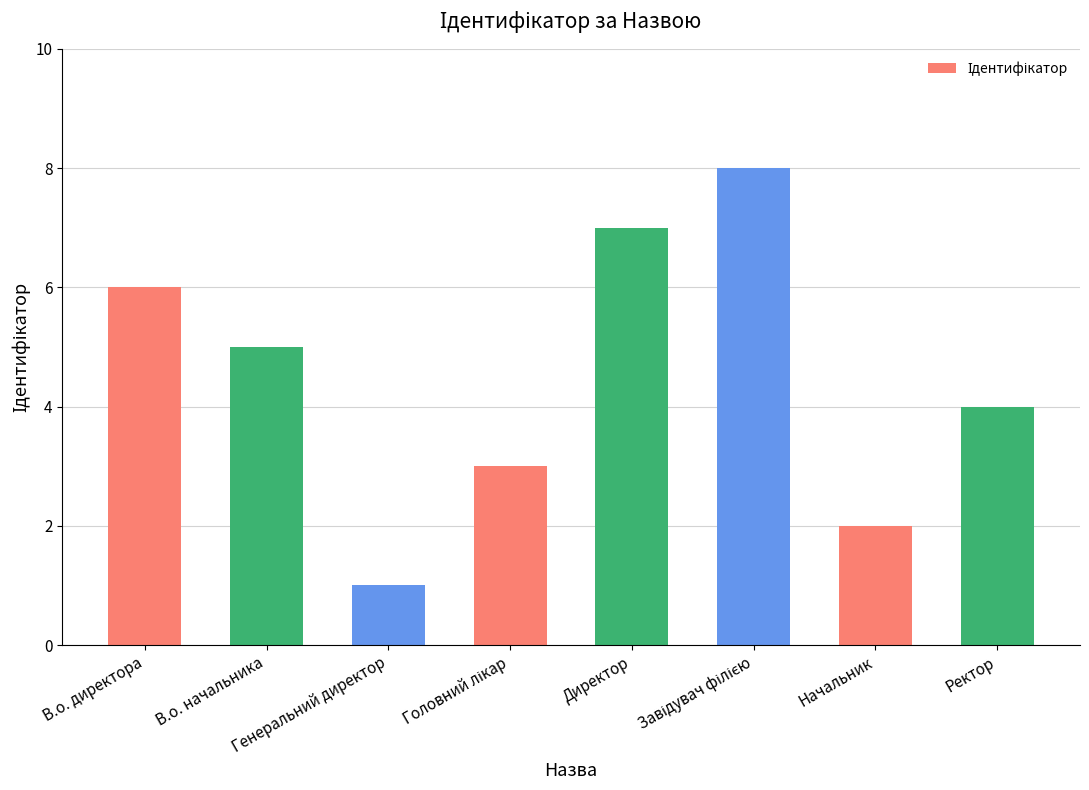

What value does the data have at Ректор?

4